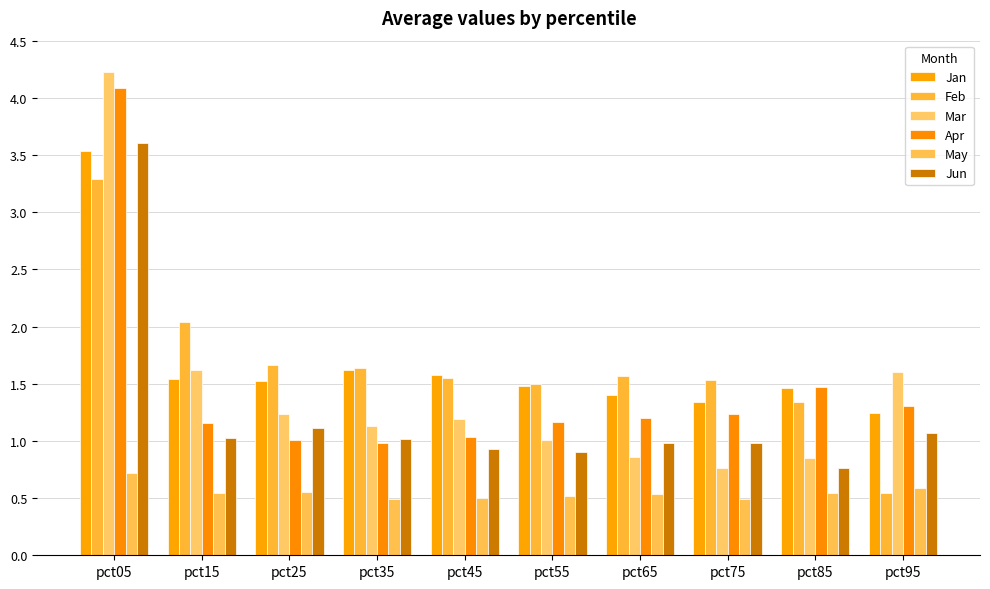

How many groups of bars are there?

10